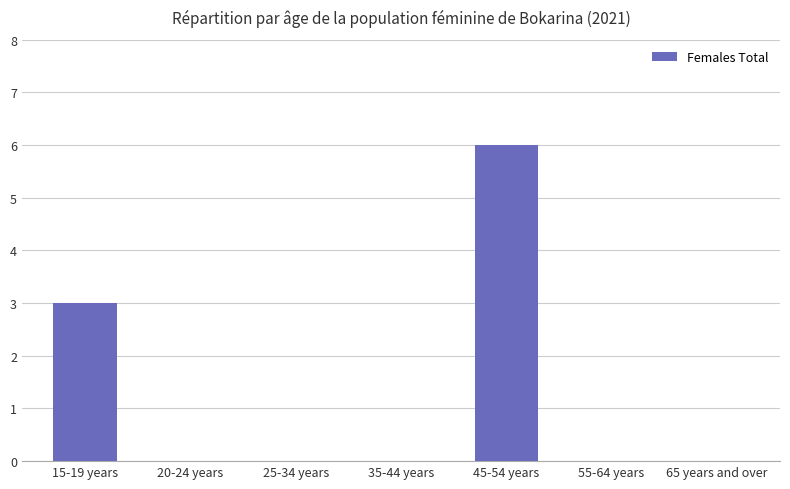

What is the sum of all values?

9